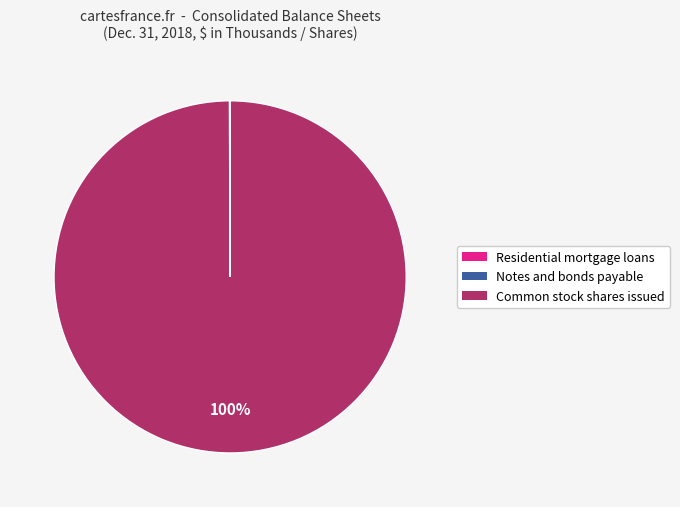

Is there any slice that represents more than half of the pie?

Yes